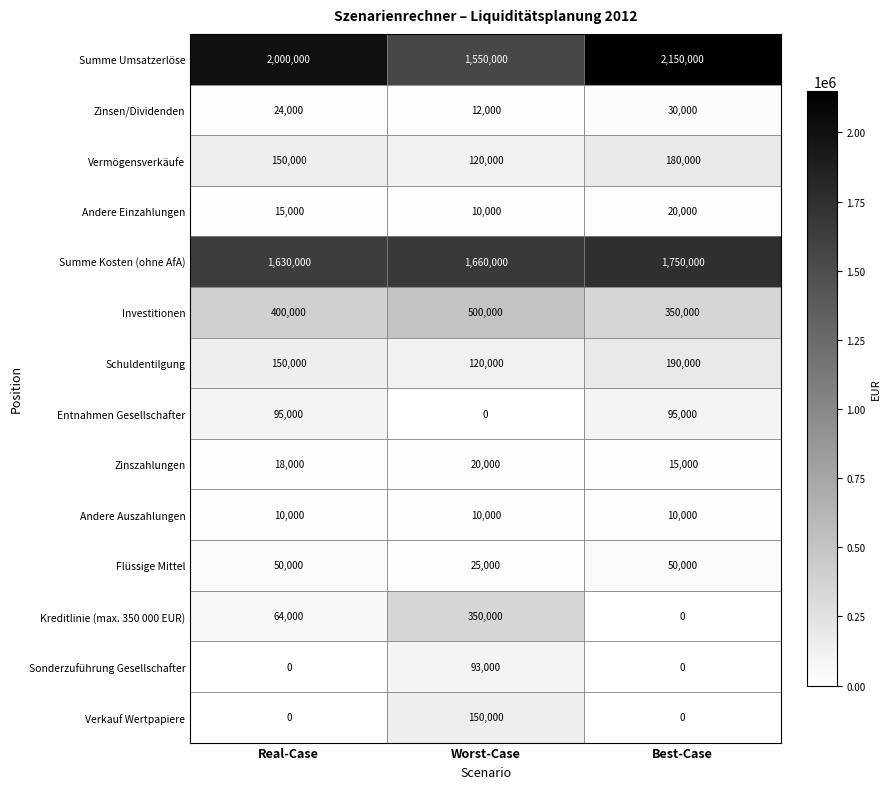

Which series changed the most between Real-Case and Best-Case?

Summe Umsatzerlöse